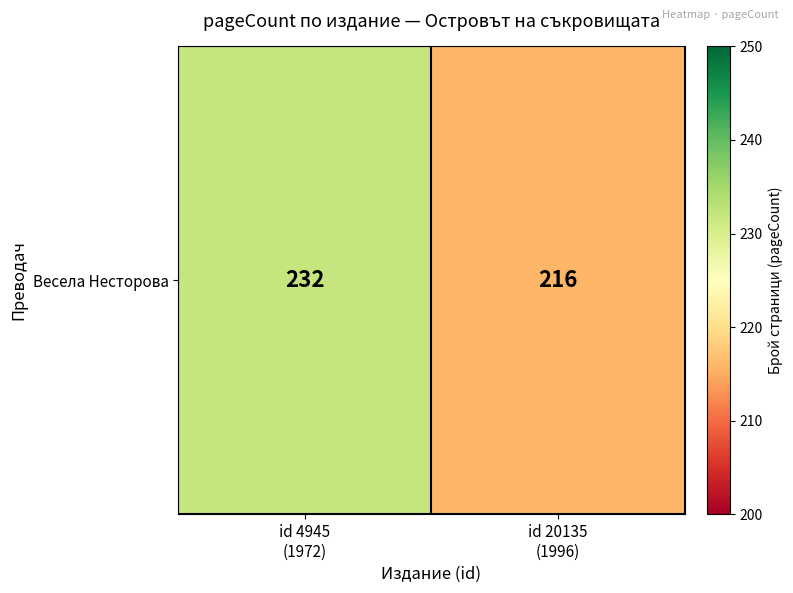

What is the greatest value displayed?

232